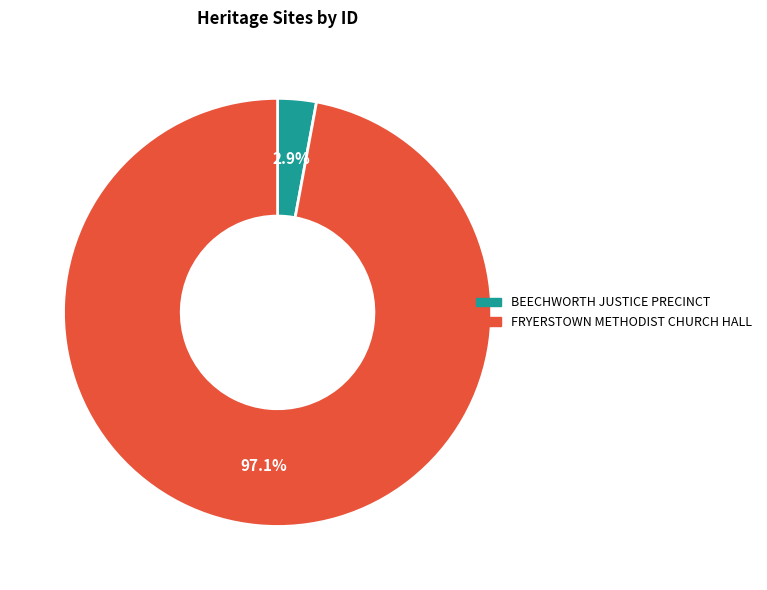

Rank the categories by value from highest to lowest.

FRYERSTOWN METHODIST CHURCH HALL, BEECHWORTH JUSTICE PRECINCT